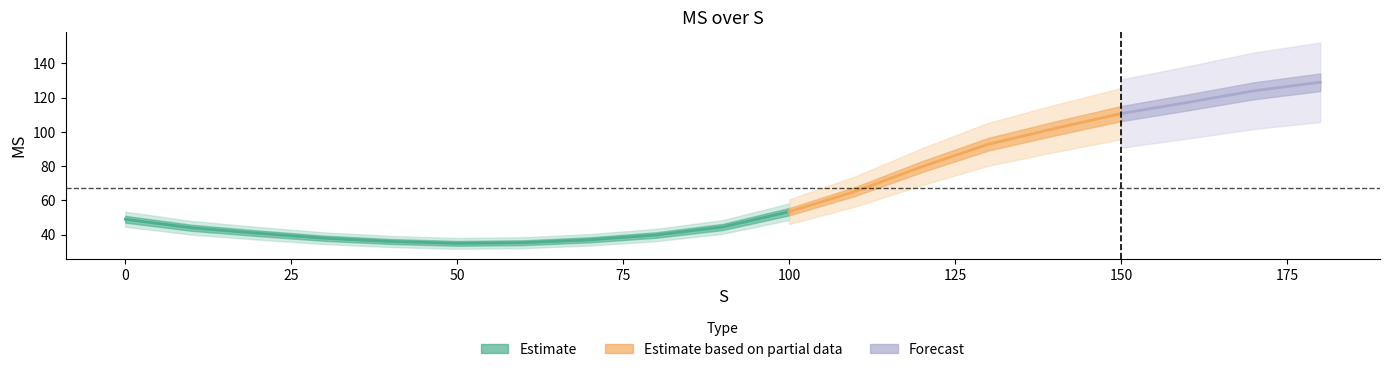

What is the value of the 3rd point from the left?

40.8